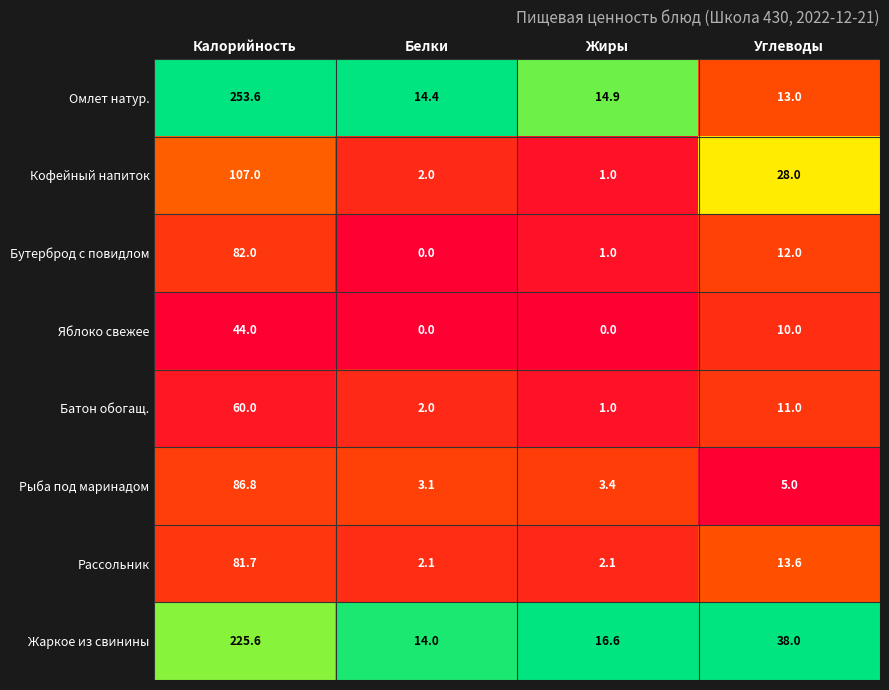

At which category is the sum across all series the highest?

Калорийность